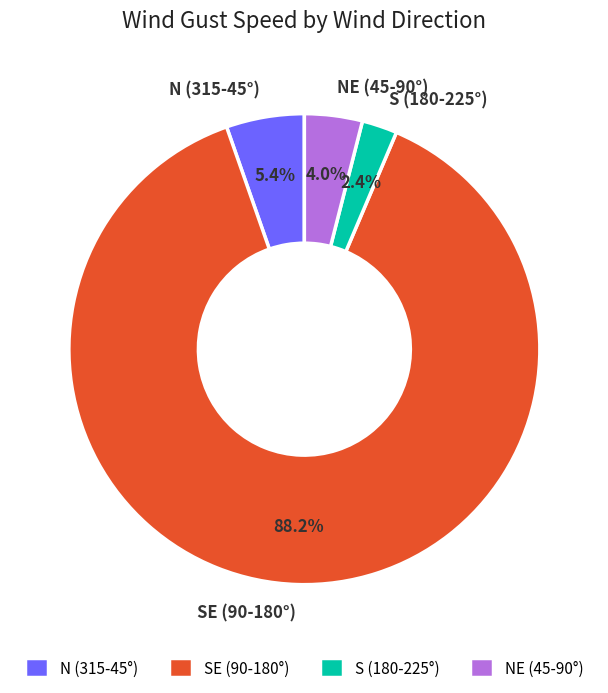

Rank the categories by value from lowest to highest.

S (180-225°), NE (45-90°), N (315-45°), SE (90-180°)